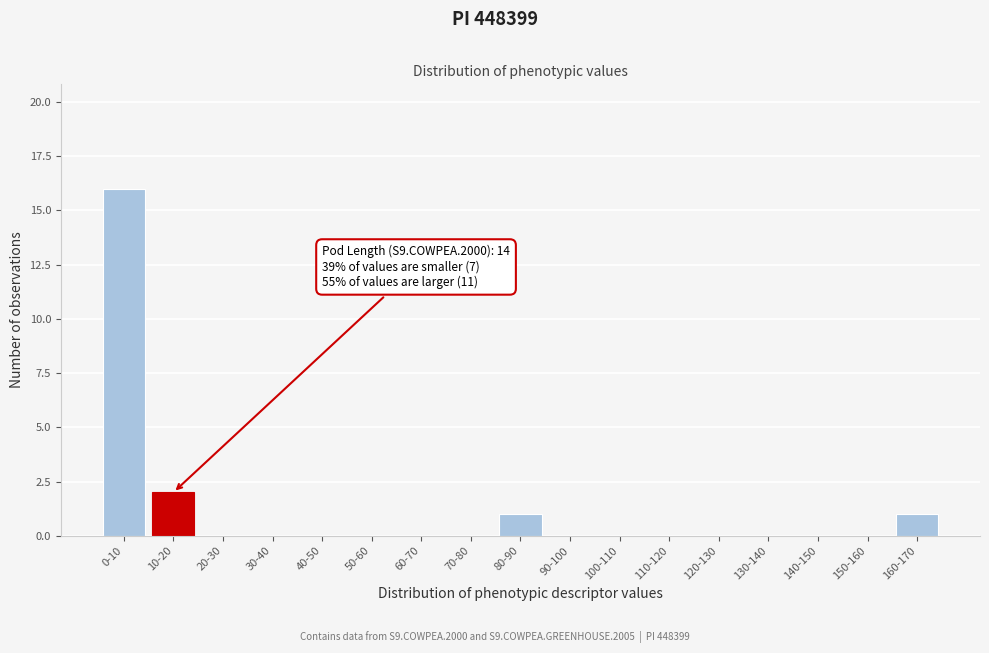

Reading right to left, what are all the values shown in this chart?

160-170=1	150-160=0	140-150=0	130-140=0	120-130=0	110-120=0	100-110=0	90-100=0	80-90=1	70-80=0	60-70=0	50-60=0	40-50=0	30-40=0	20-30=0	10-20=2	0-10=16